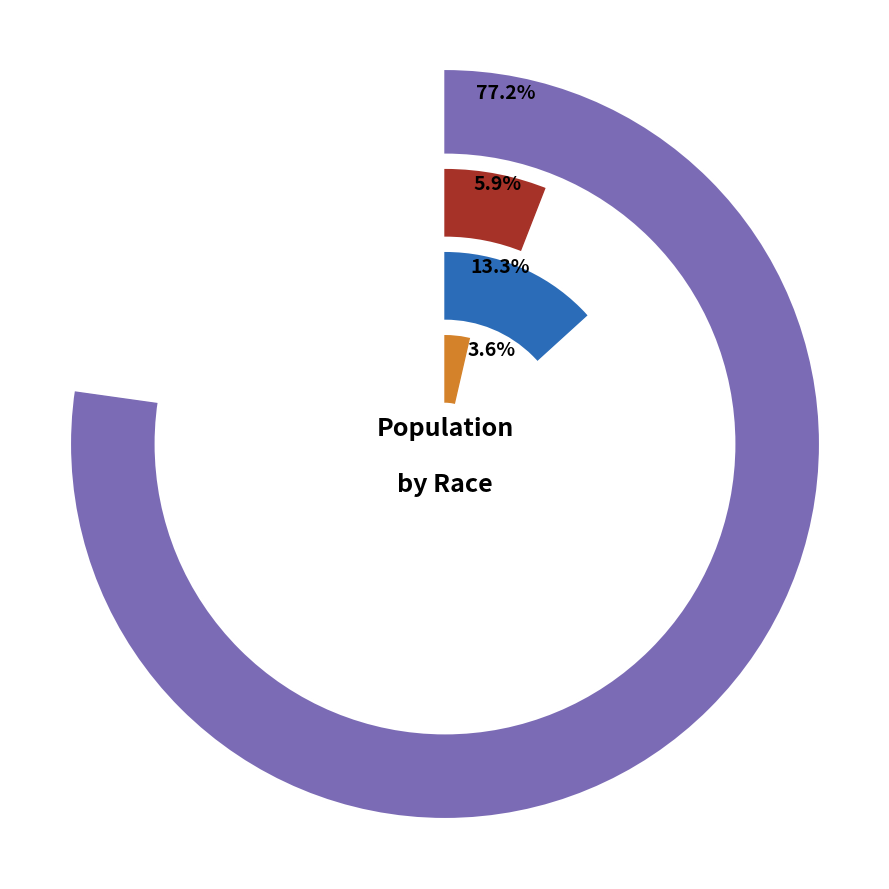

At Florida, list the series in order from smallest to largest.

Asian alone, Black or African American alone, Hispanic or Latino, White alone